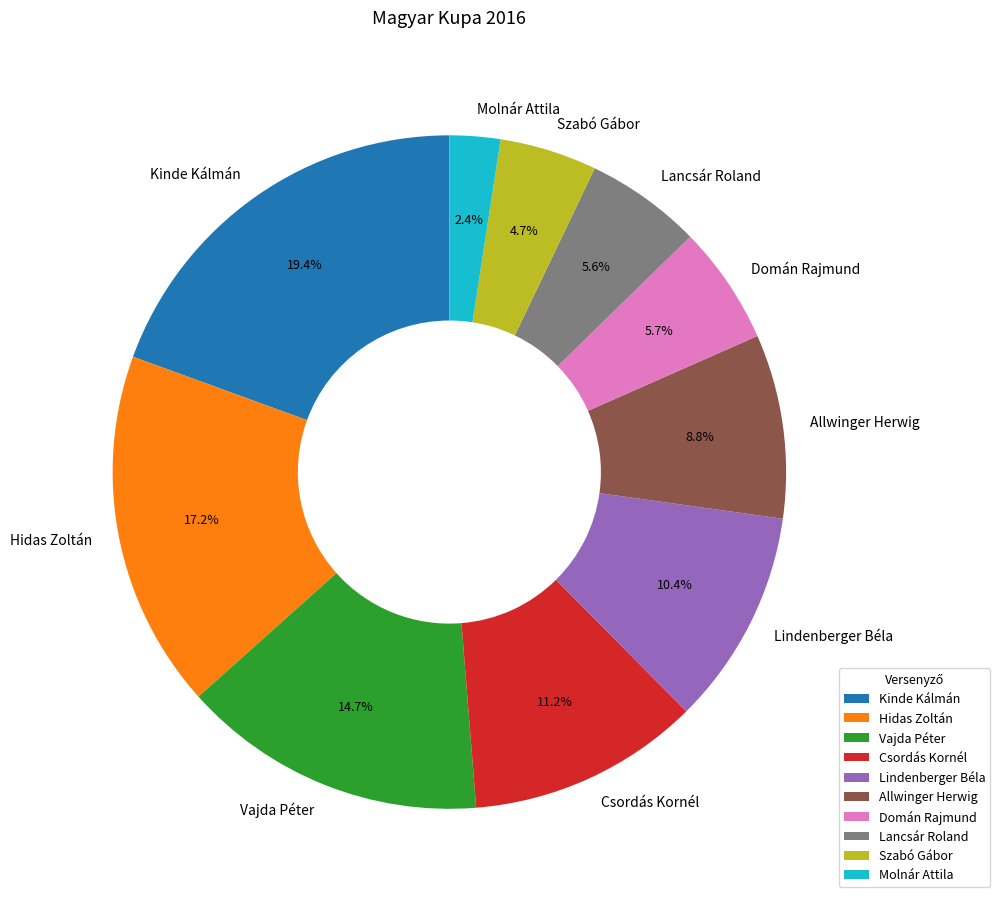

What is the total percentage of Allwinger Herwig and Lindenberger Béla?

19.2%